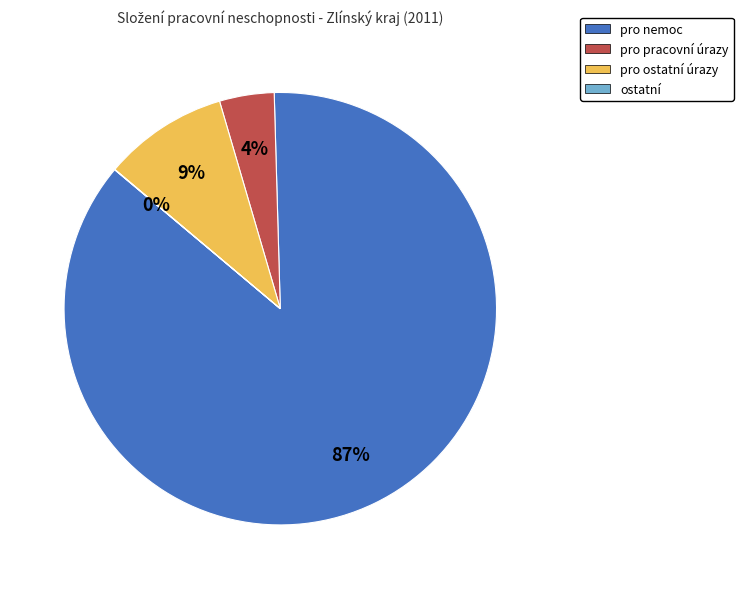

Which slice represents more than half of the pie?

pro nemoc